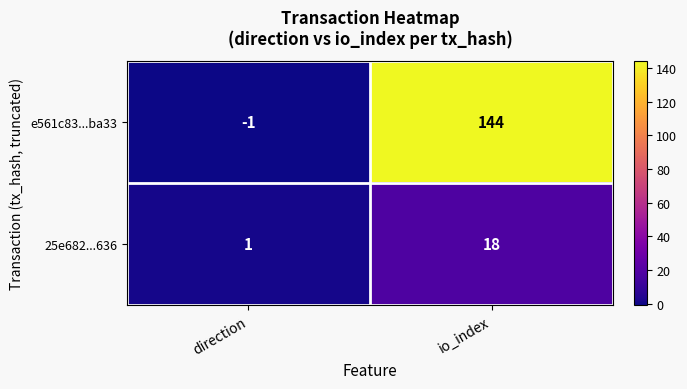

How many data points does each series have?

2